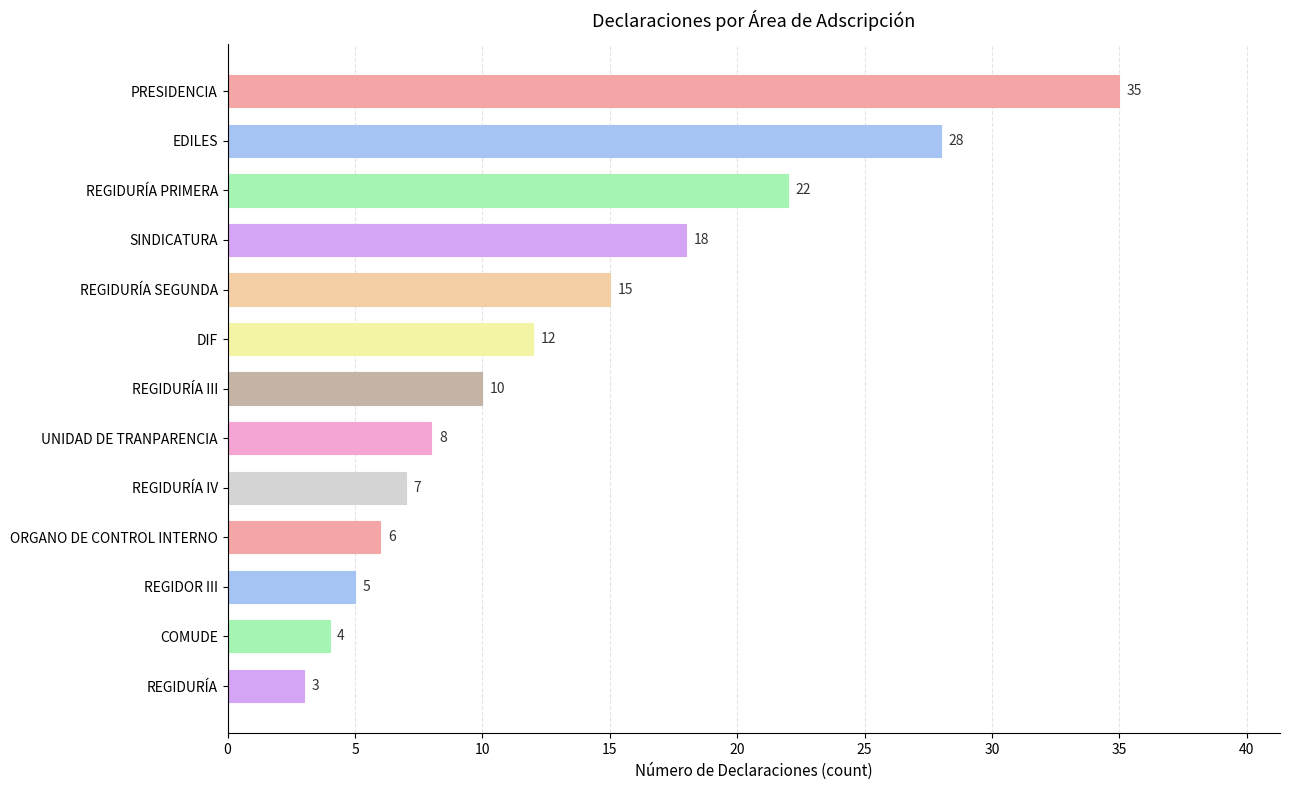

At which label is the value closest to 19?

SINDICATURA